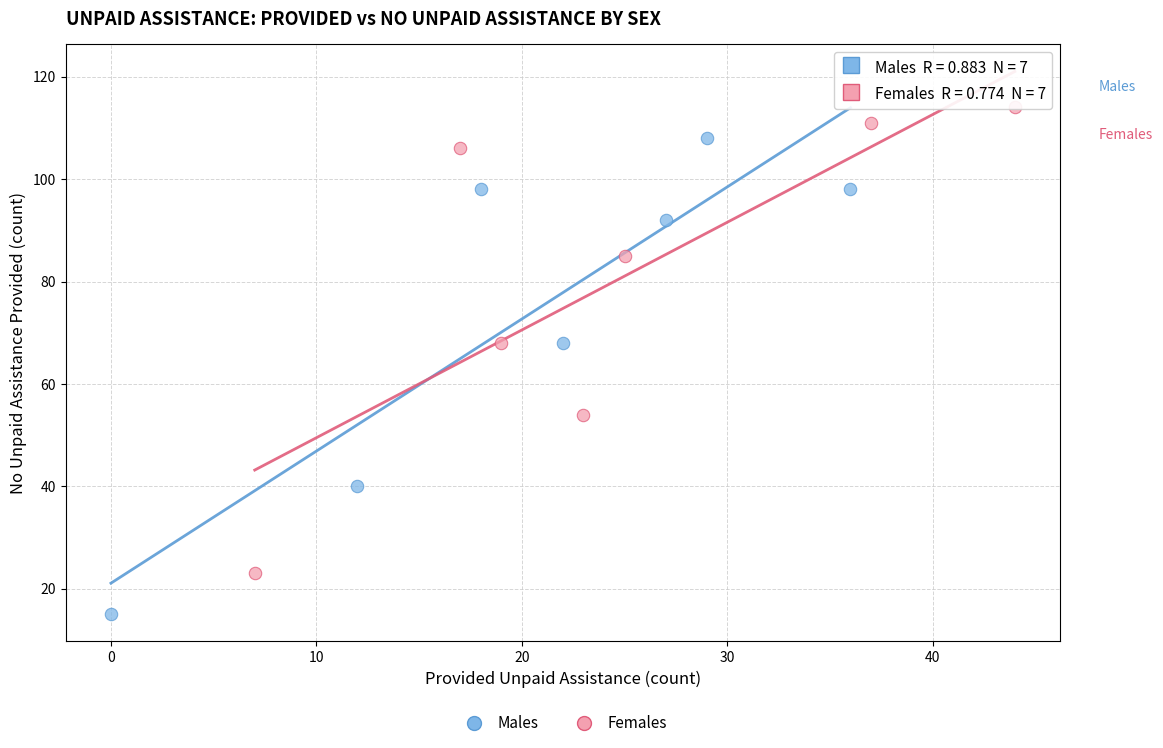

Which series contains the highest Y value?

Females